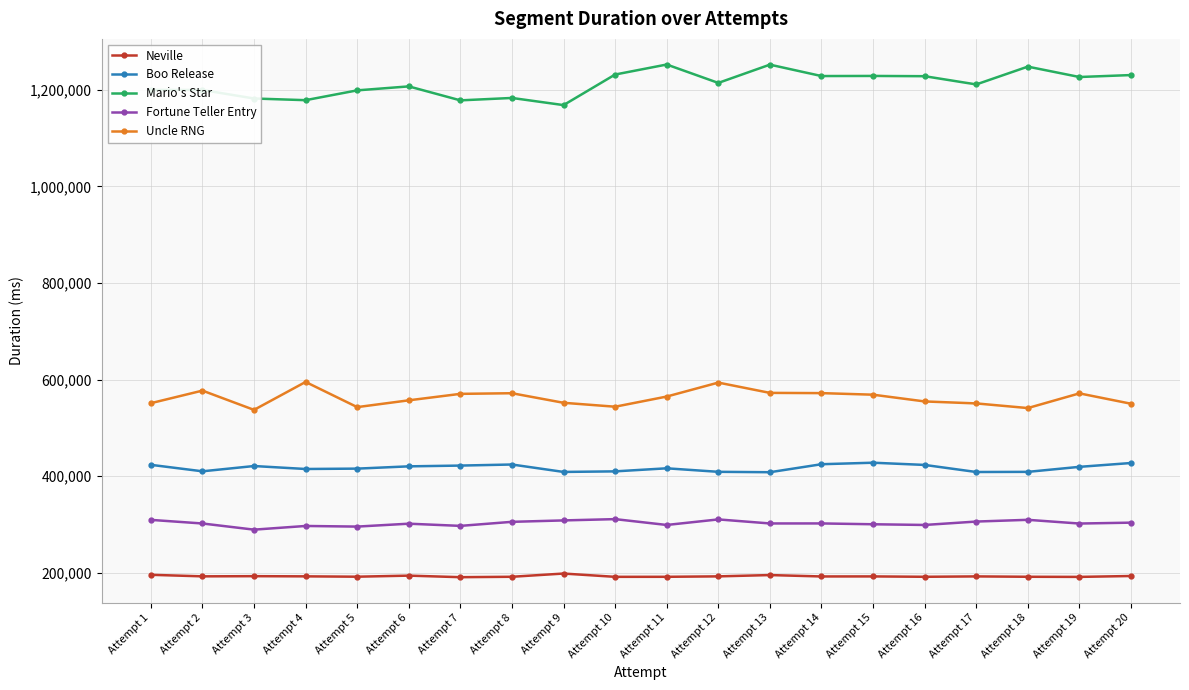

True or false: Mario's Star and Boo Release cross at least once.

False